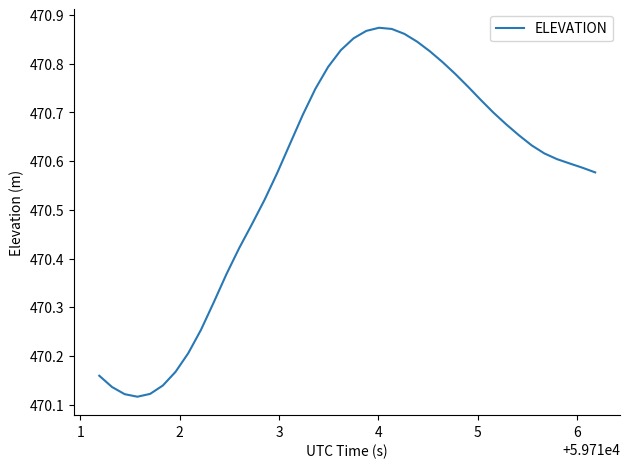

What is the difference between the maximum and minimum values?

0.8